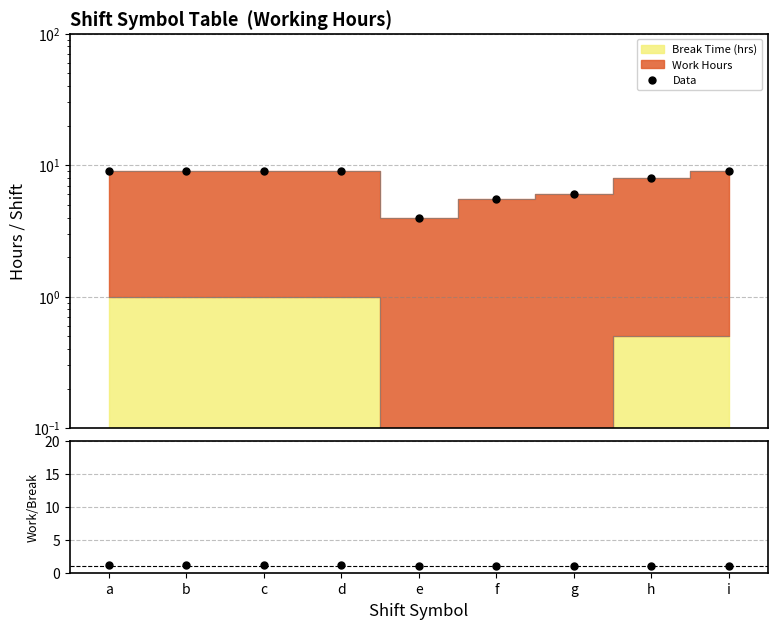

What is the value of the Work/Break ratio point at the 7th from the left?

1.0